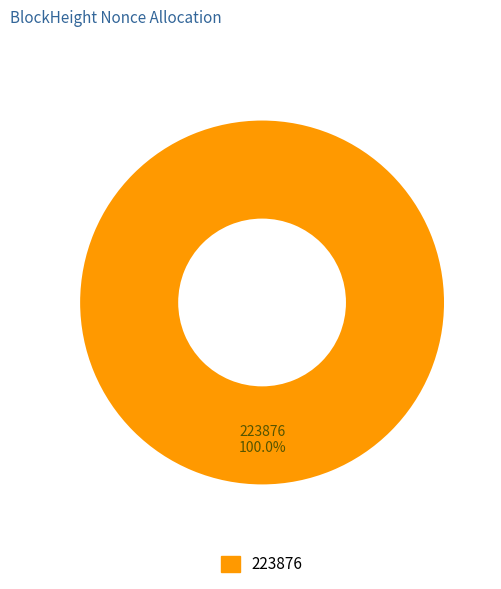

How many segments does this pie chart have?

1